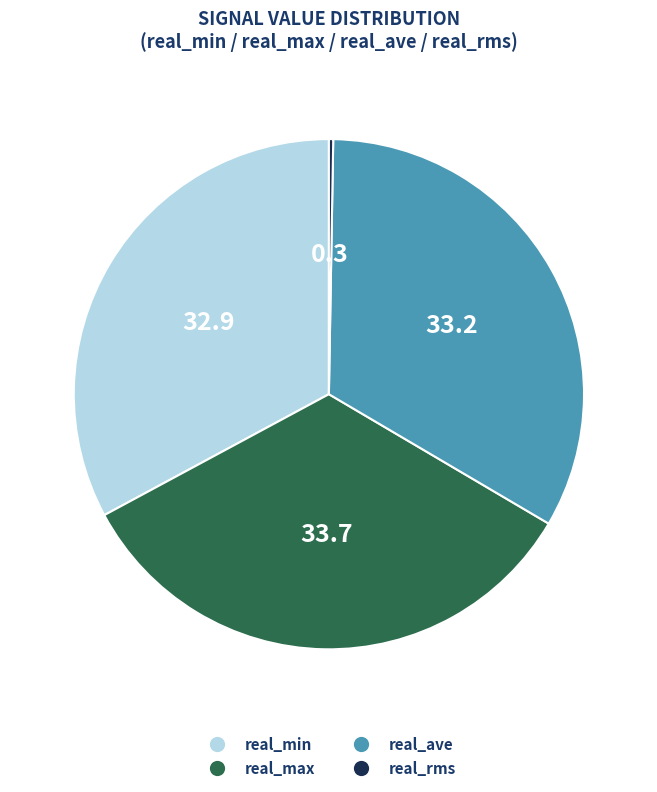

Is real_max the majority of the pie?

No